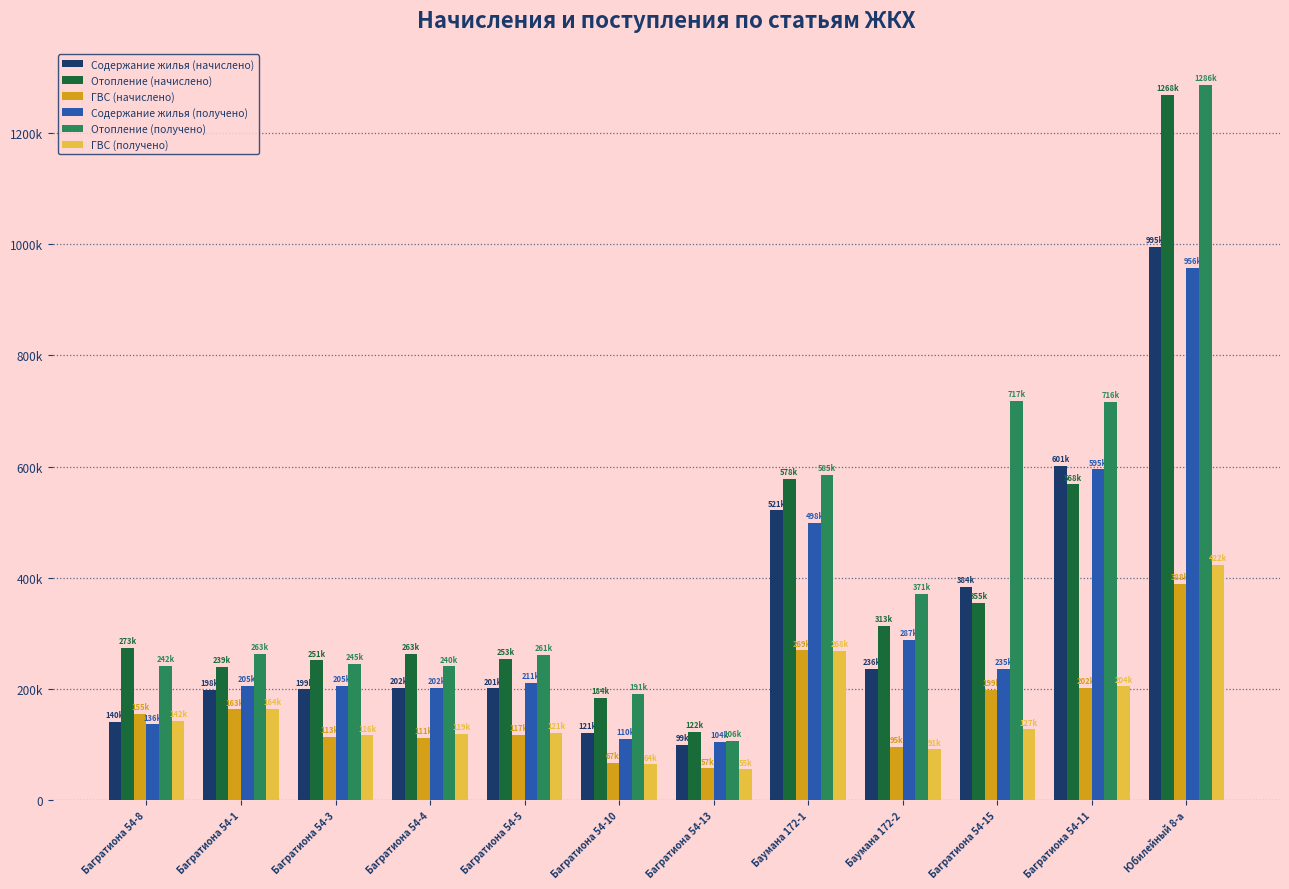

What are all the series names shown in the legend?

Содержание жилья (начислено), Отопление (начислено), ГВС (начислено), Содержание жилья (получено), Отопление (получено), ГВС (получено)